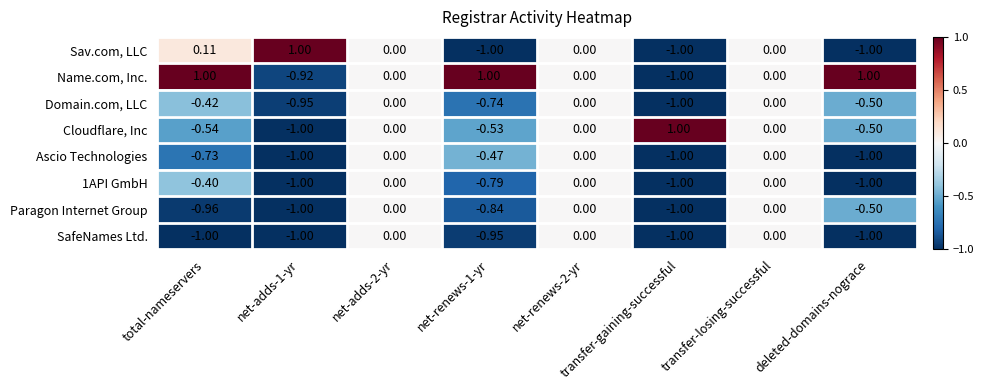

At which label does Name.com, Inc. reach its minimum?

transfer-gaining-successful